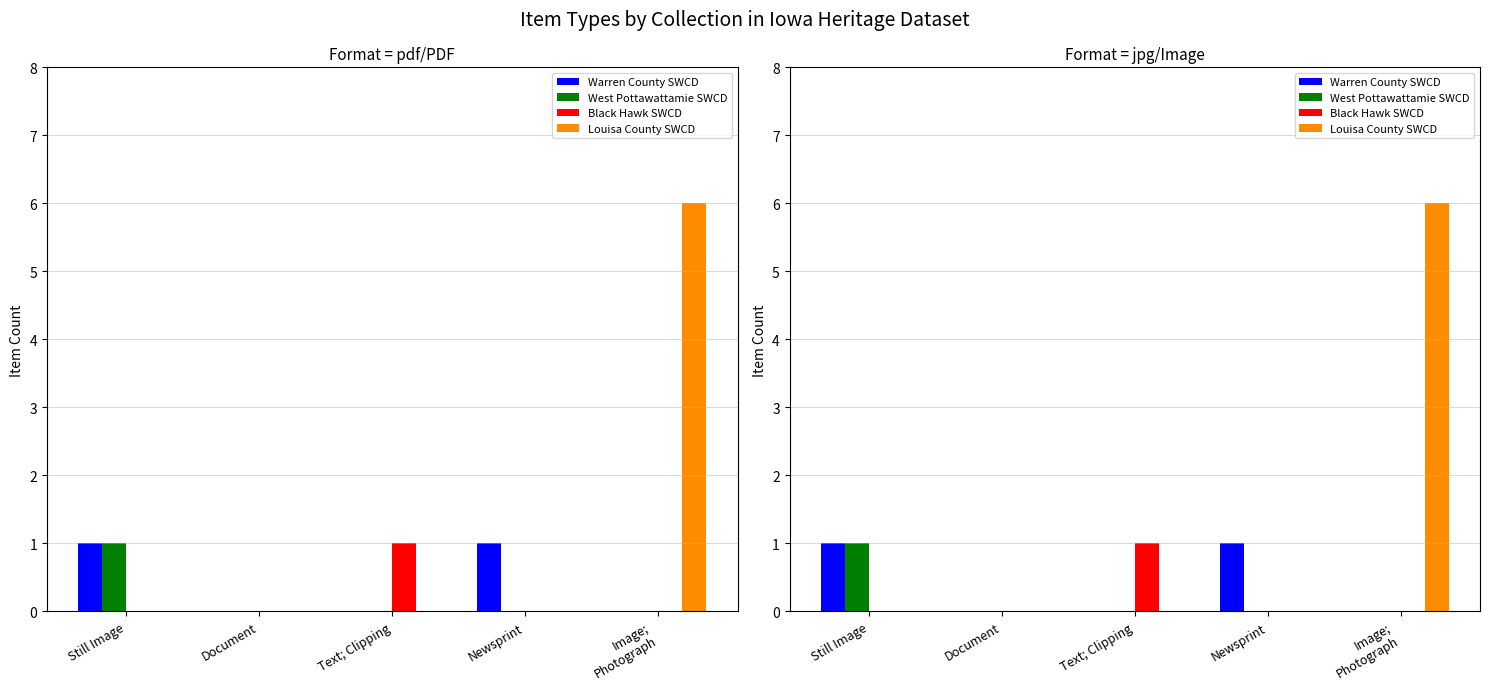

Which series changed the most between Document and Newsprint?

Warren County SWCD